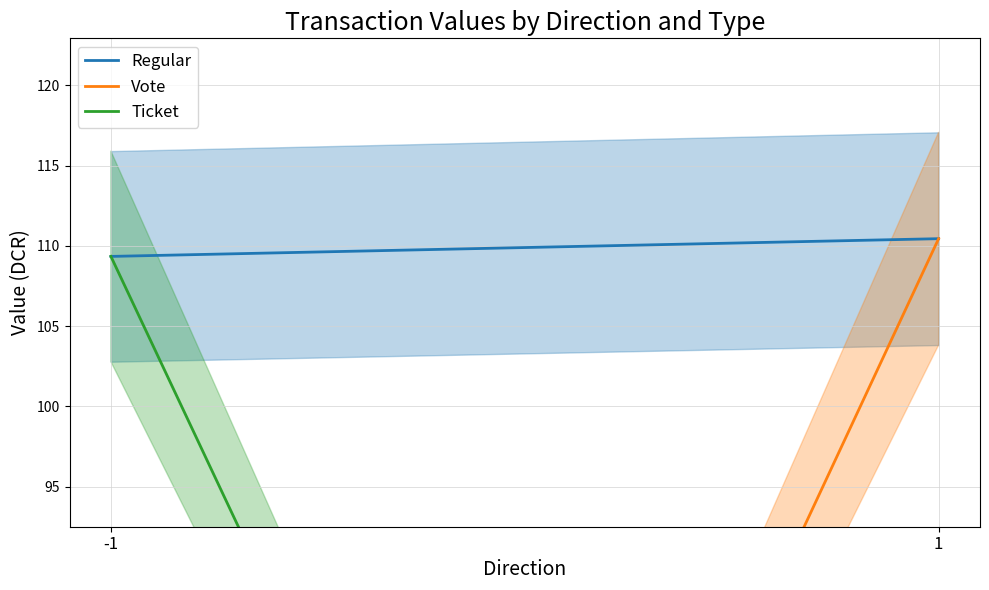

How many lines are shown in the chart?

3